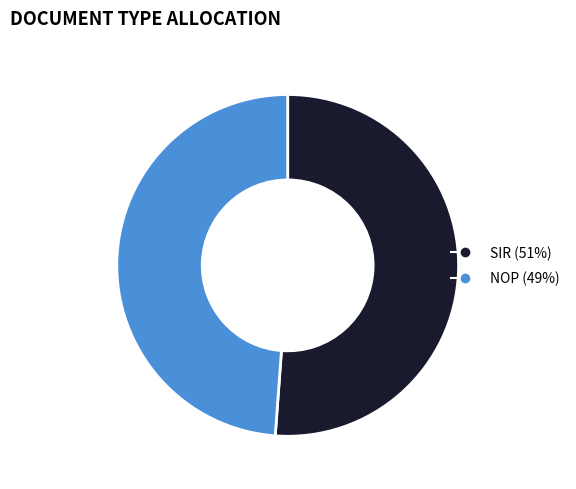

Count the number of slices in the pie.

2